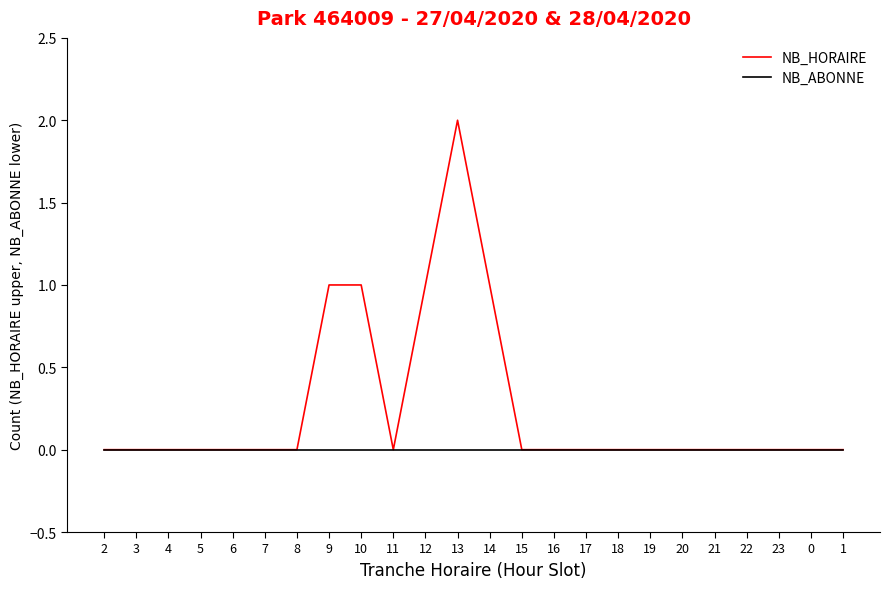

Which series changed the most between 14 and 23?

NB_HORAIRE